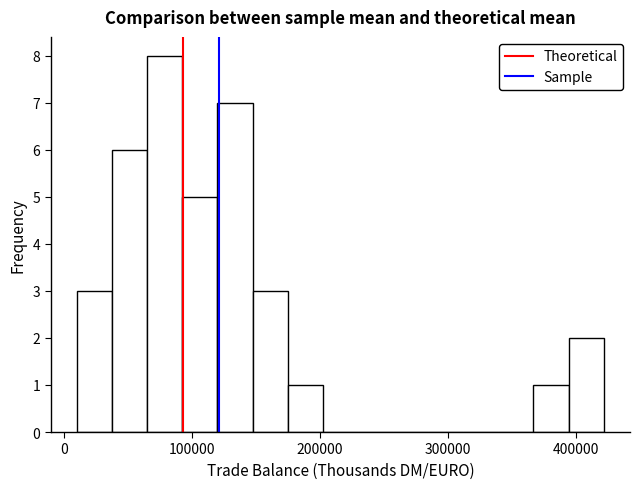

Read against the x-axis, roughly where is the centre of the tallest bar?

80000